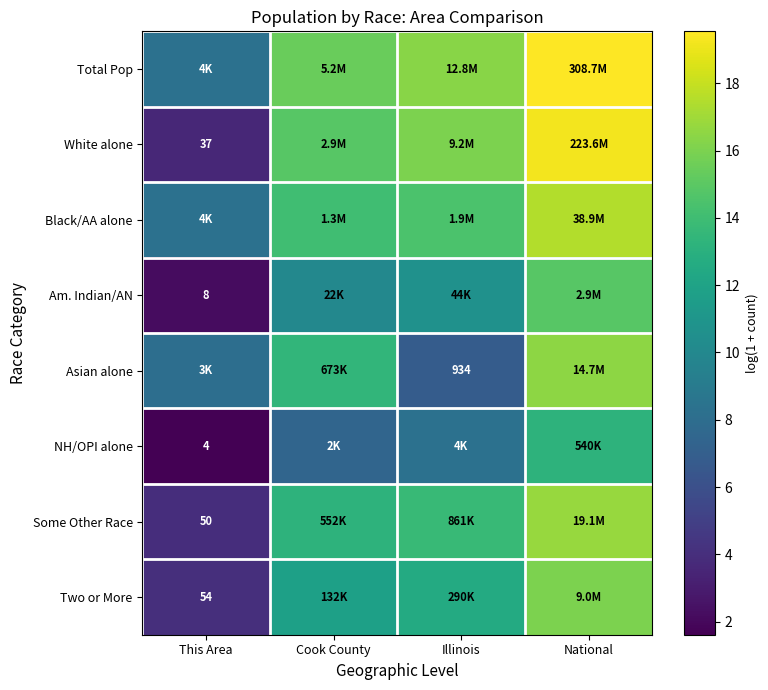

At which label does Some Other Race reach its peak?

National